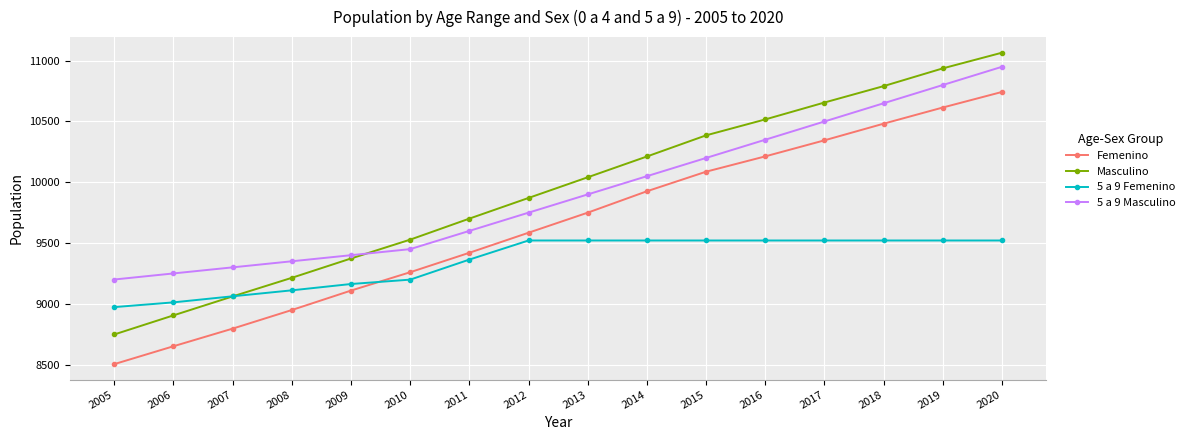

The value of 5 a 9 Femenino at 2015 is 9521. True or false?

True